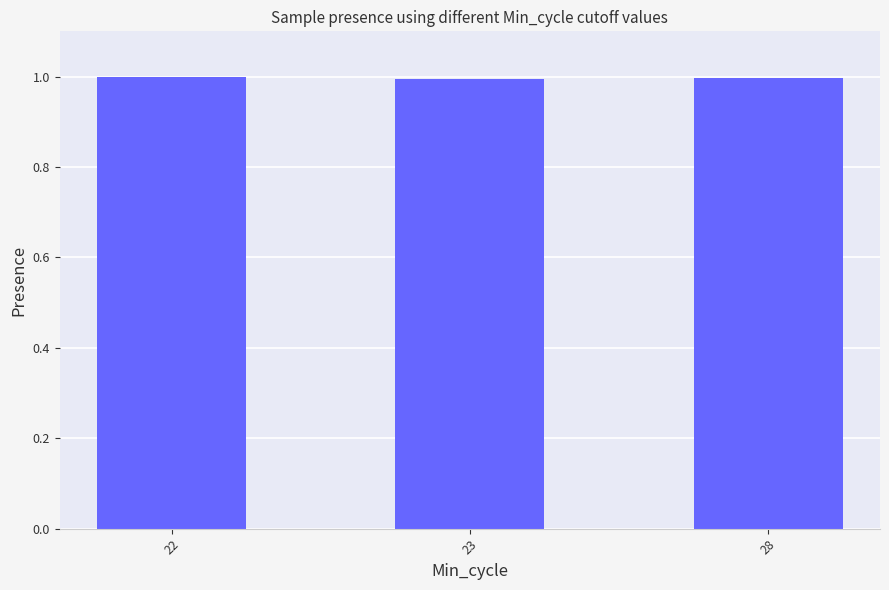

What is the average value?

1.0